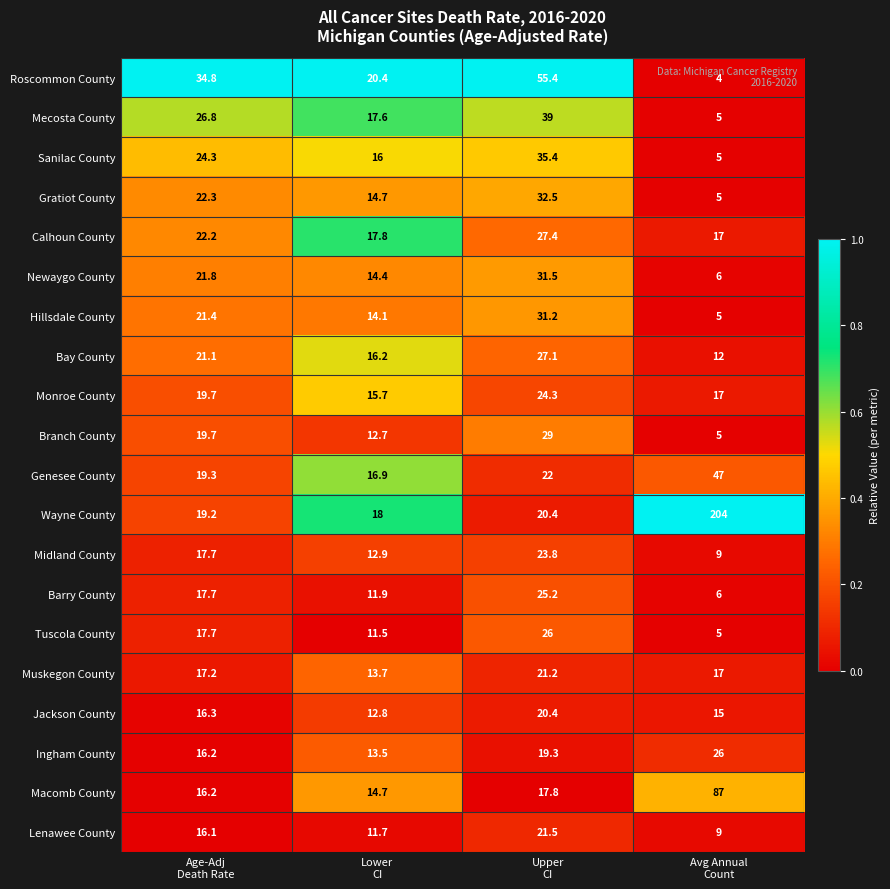

Which series has the largest total across all categories?

Wayne County